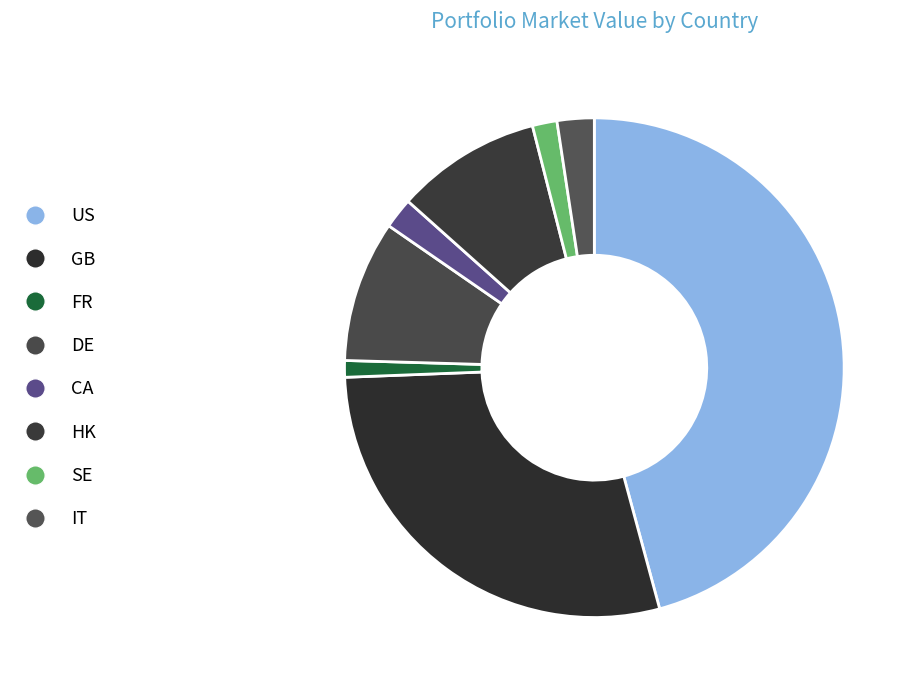

Does HK represent more than half of the total?

No